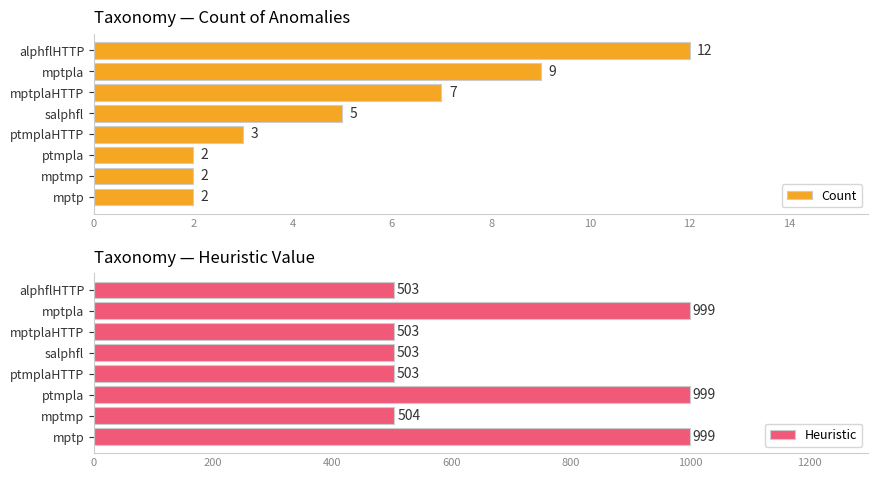

What is the sum of all Heuristic values?

5513